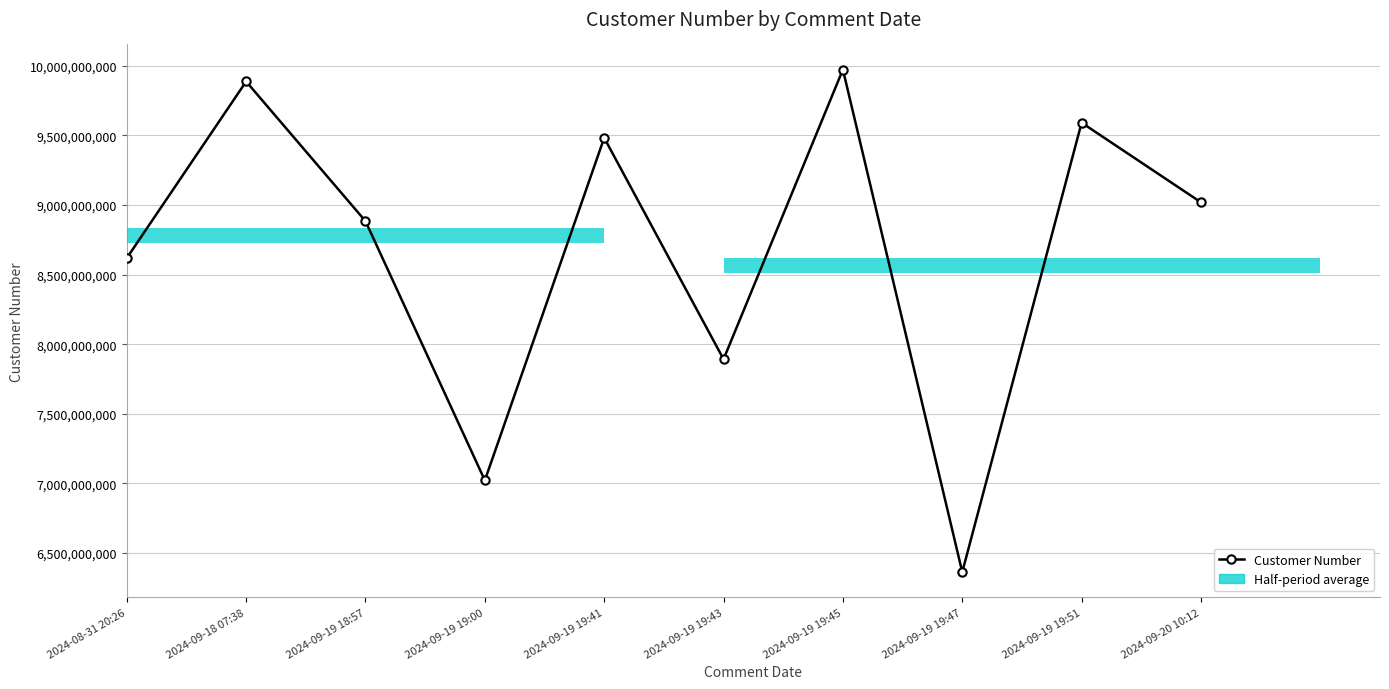

Which has a higher value, 2024-09-19 19:43 or 2024-08-31 20:26?

2024-08-31 20:26